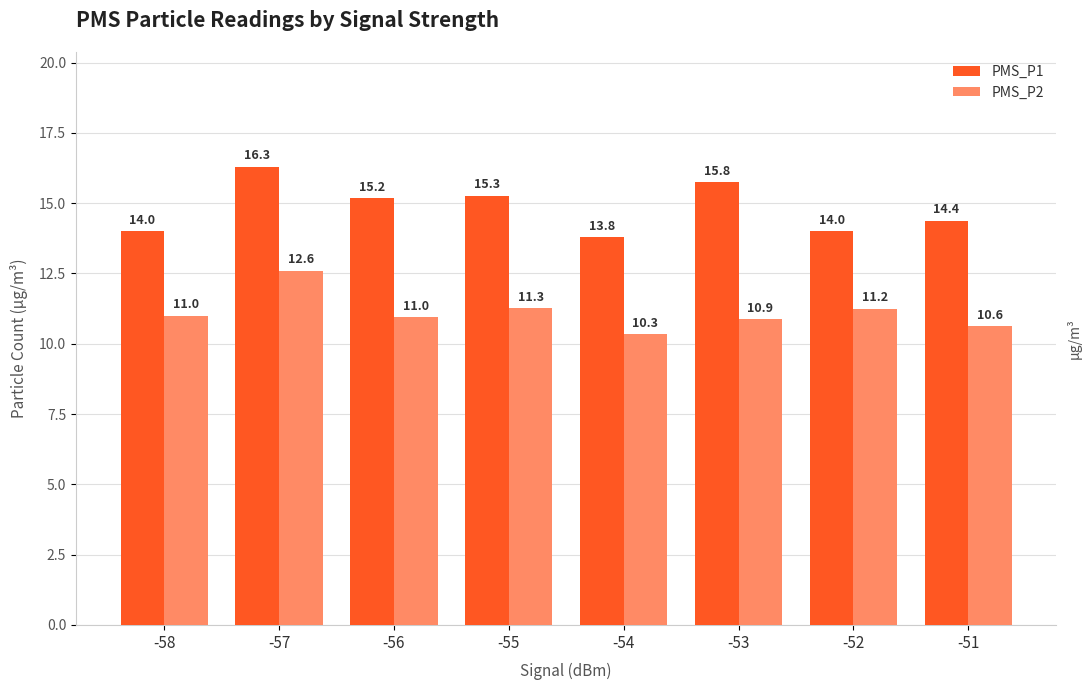

Is the value of PMS_P2 at -54 greater than the value of PMS_P1 at -58?

No